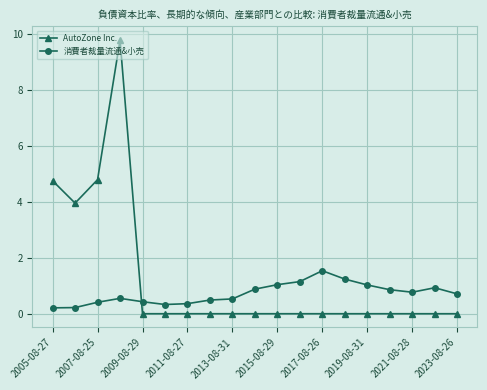

What is the value of the 消費者裁量流通&小売 point at the 18th from the left?

0.9